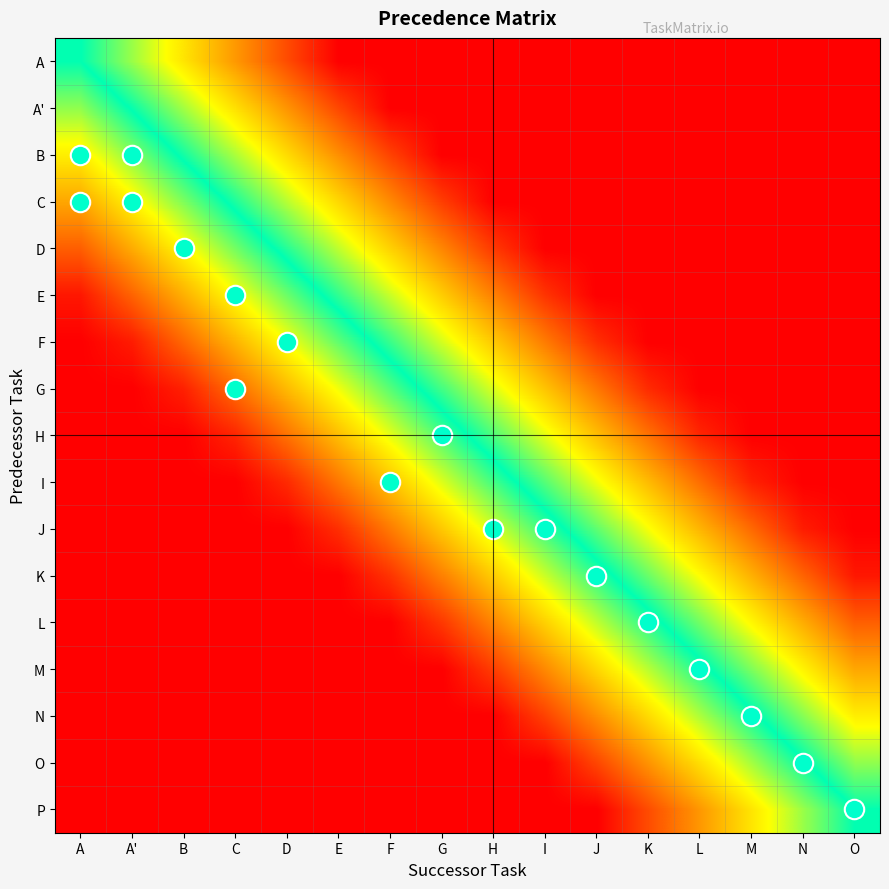

Which series has the largest total across all categories?

A